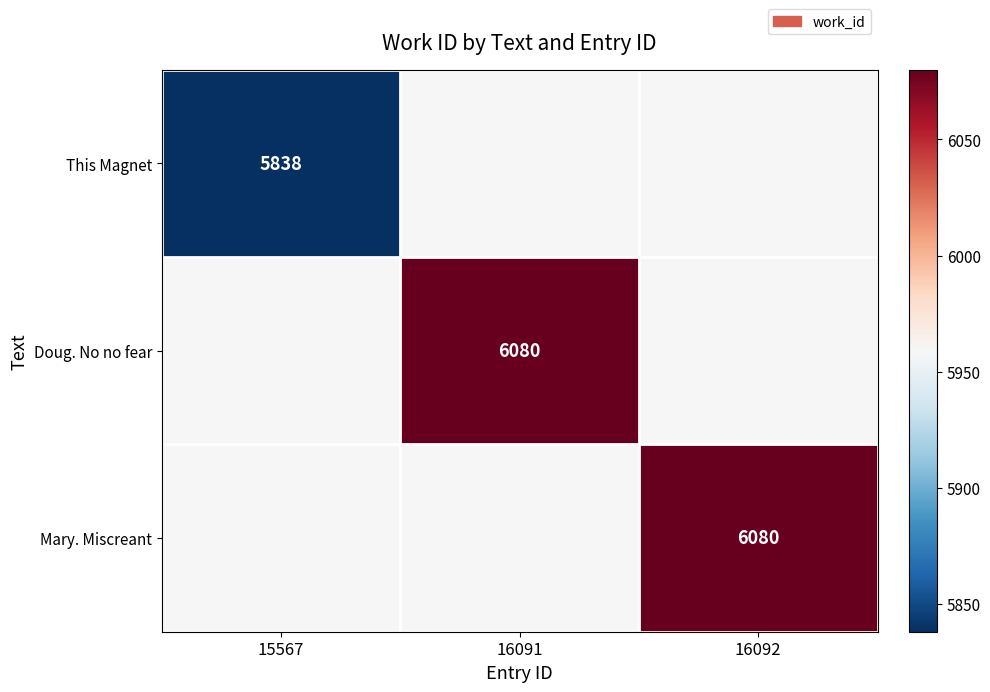

Is it true that Doug. No no fear equals 2557 at 16091?

False